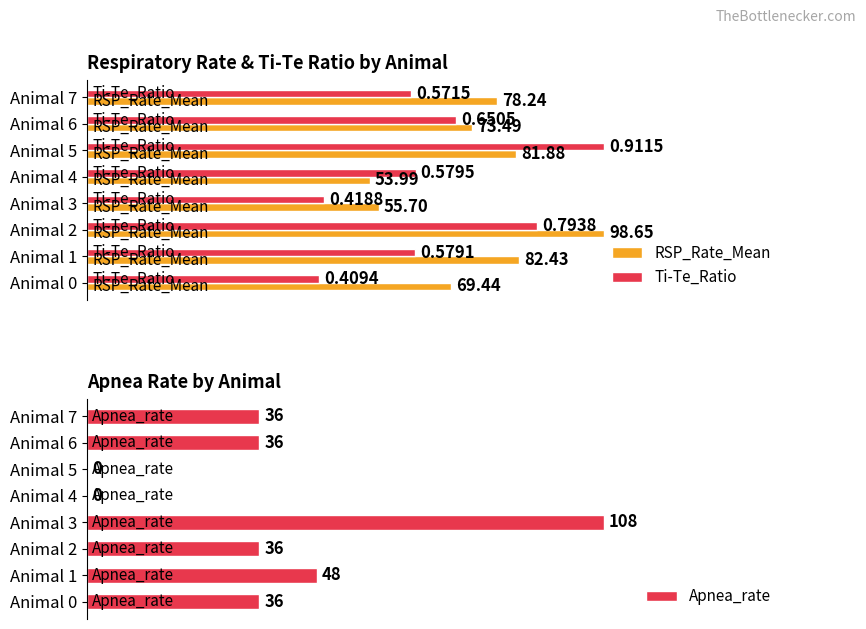

List the labels in order of Ti-Te_Ratio value, smallest first.

Animal 0, Animal 3, Animal 7, Animal 1, Animal 4, Animal 6, Animal 2, Animal 5